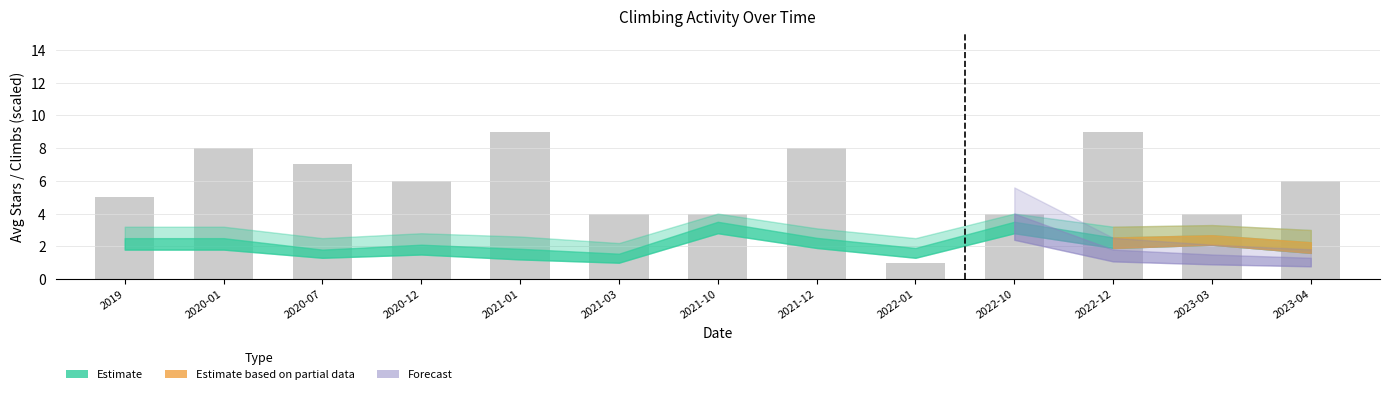

At which category does the chart reach its minimum across all series?

2022-01